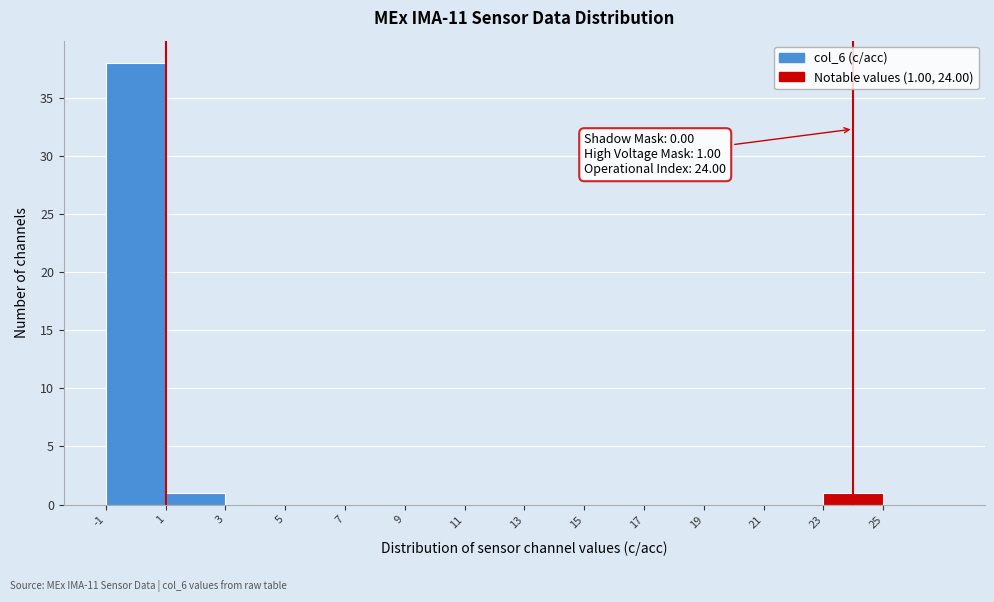

Over which range of the x-axis is the bar tallest?

-1 to 1